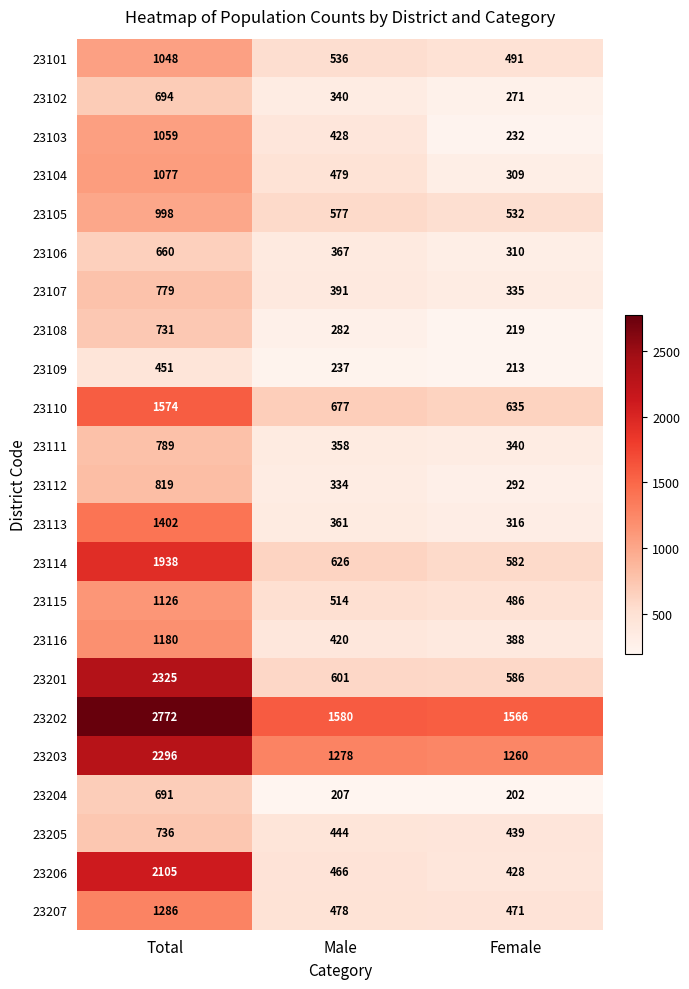

Which series has the widest spread of values?

23201